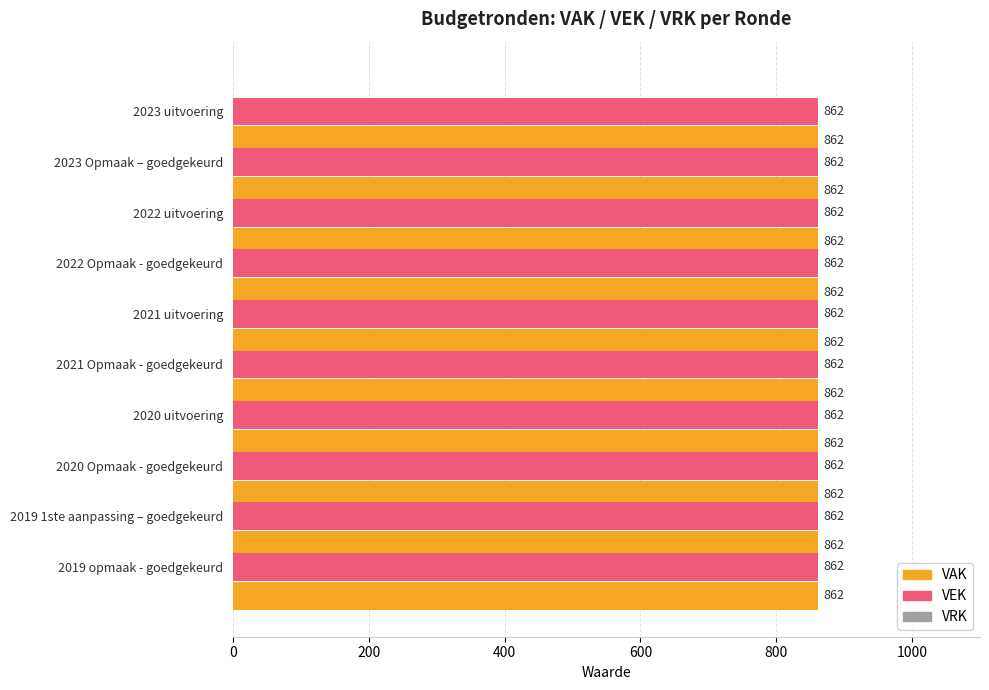

At which label does VRK reach its peak?

2023 uitvoering